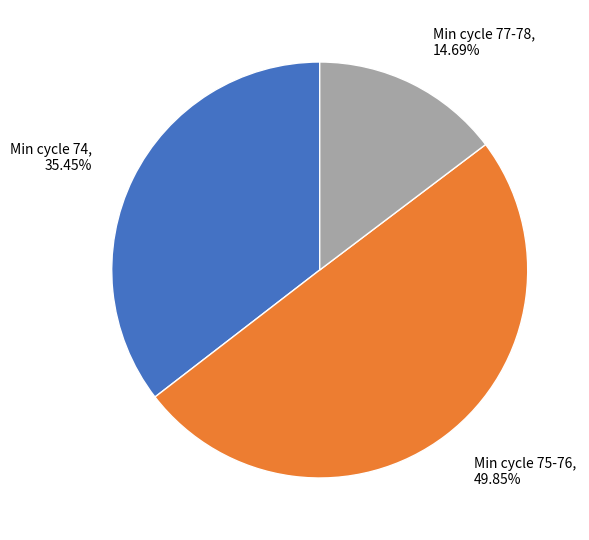

Count the number of slices in the pie.

3